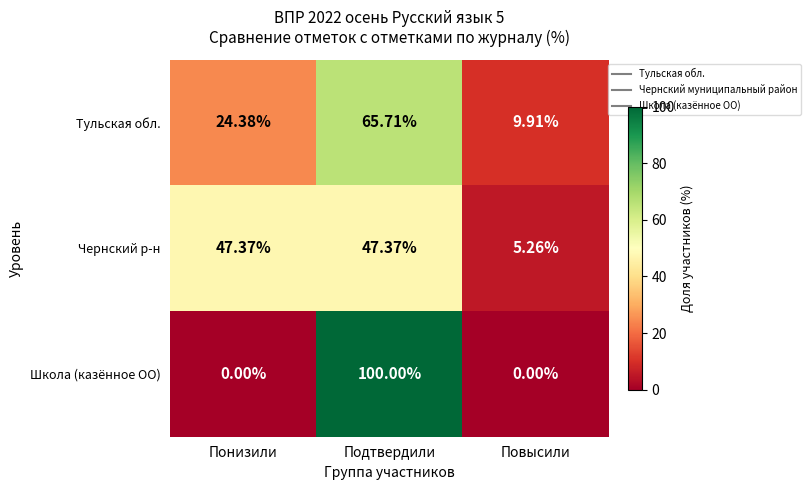

At how many categories does at least one series exceed 68?

1